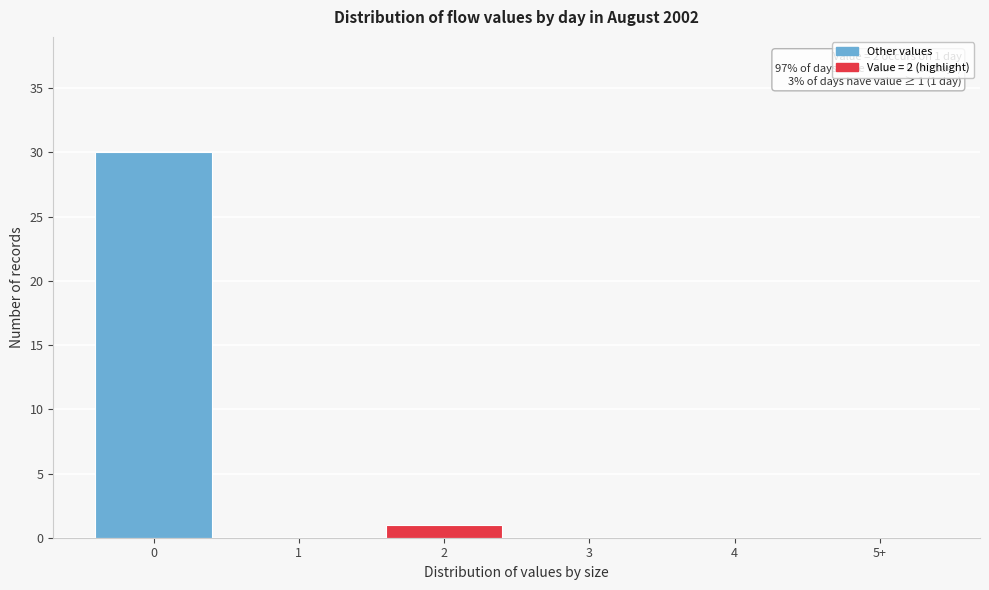

Reading left to right, what are all the values shown in this chart?

0=30	1=0	2=1	3=0	4=0	5+=0